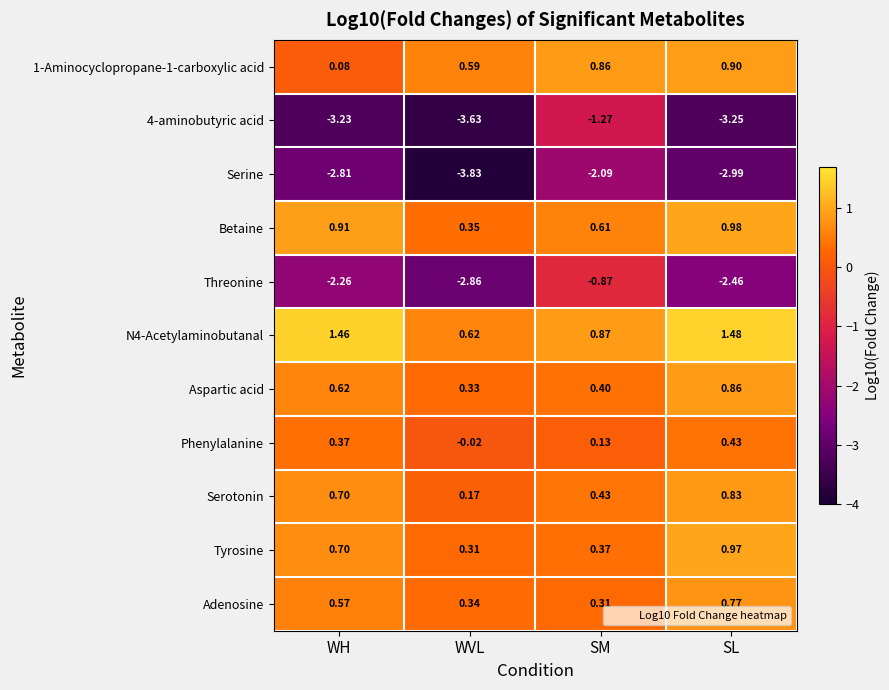

At which category is the sum across all series the highest?

SM